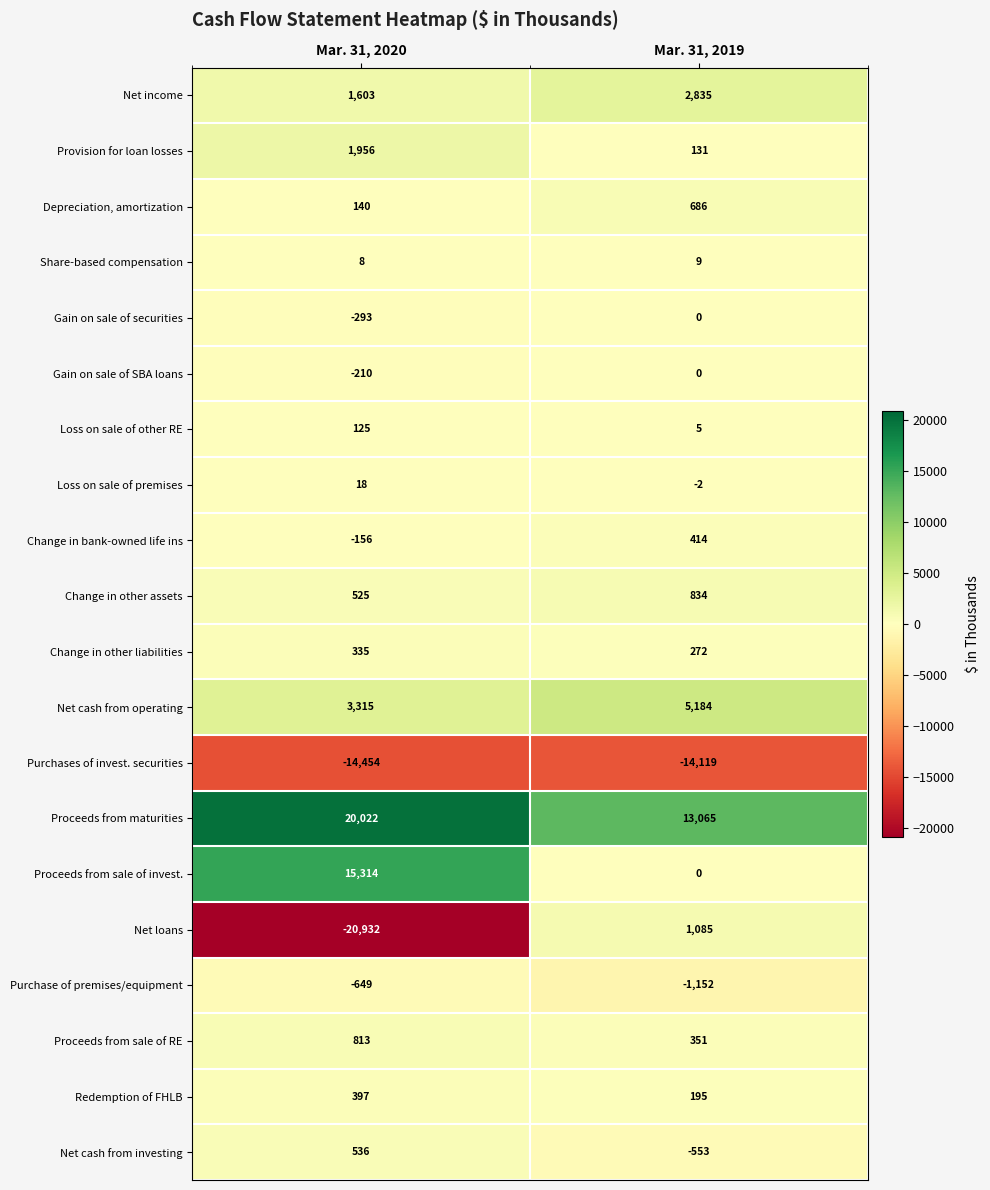

At which category does the chart reach its minimum across all series?

Mar. 31, 2020